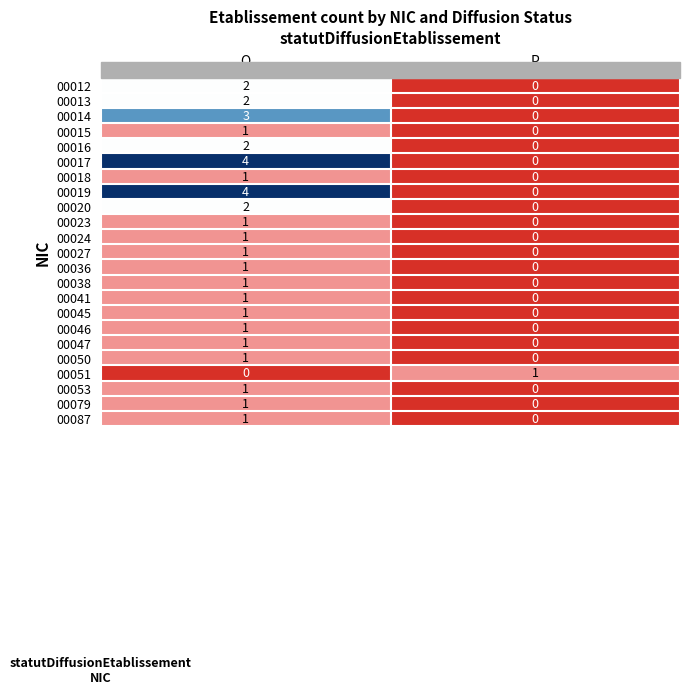

List the labels in order of 00087 value, largest first.

O, P